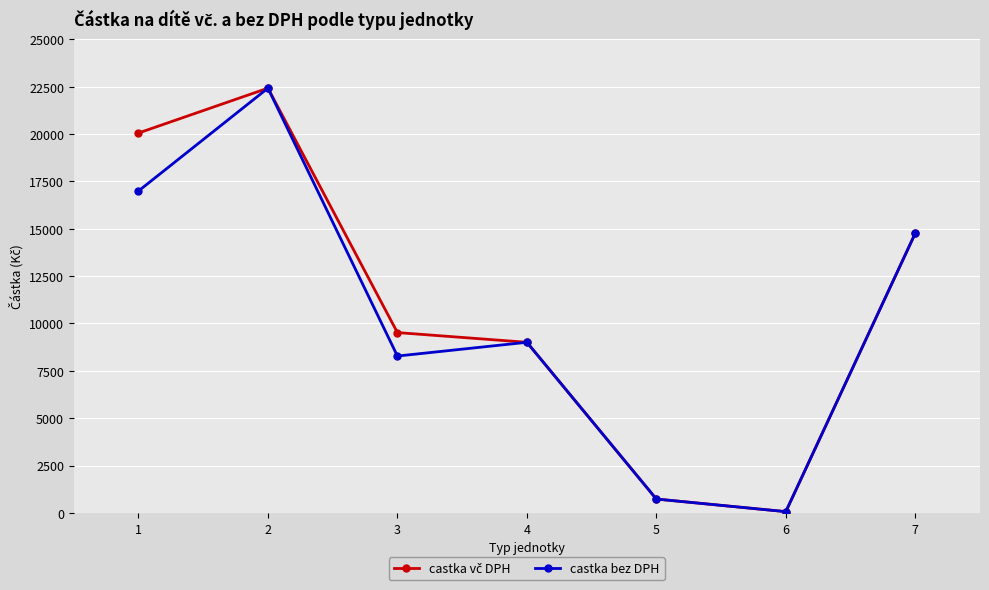

The value of castka bez DPH at 2 is 32906. True or false?

False